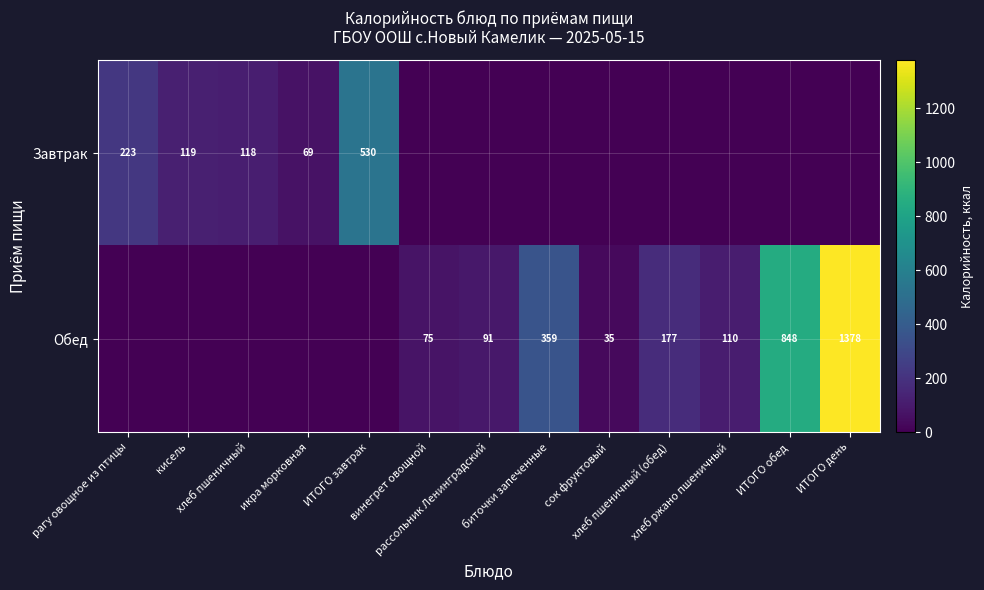

The Завтрак series shows 0 at винегрет овощной. True or false?

True